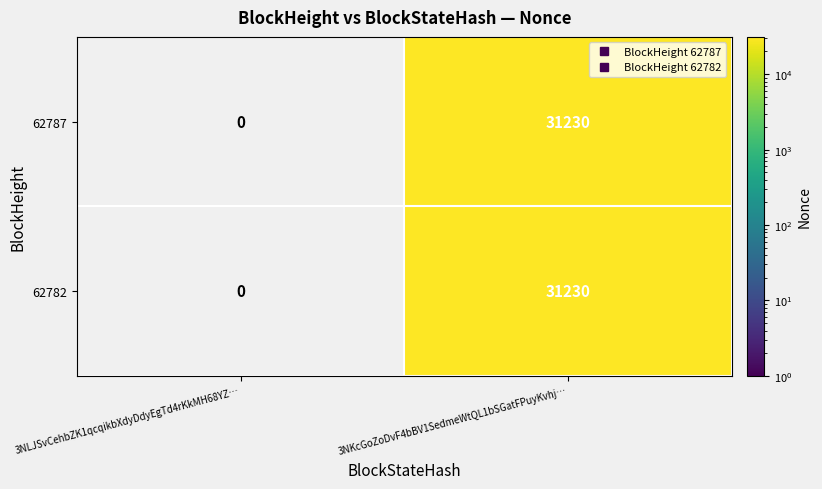

What is the sum of the 62787 values at 3NLJSvCehbZK1qcqikbXdyDdyEgTd4rKkMH68YZ… and 3NKcGoZoDvF4bBV1SedmeWtQL1bSGatFPuyKvhj…?

31230